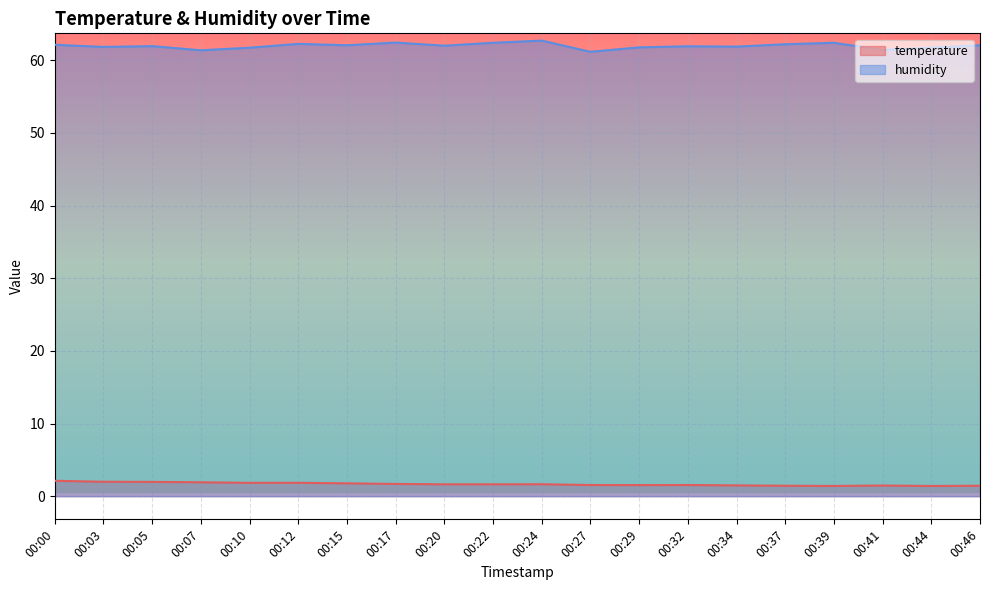

Does the chart display data point markers on the line(s)?

No